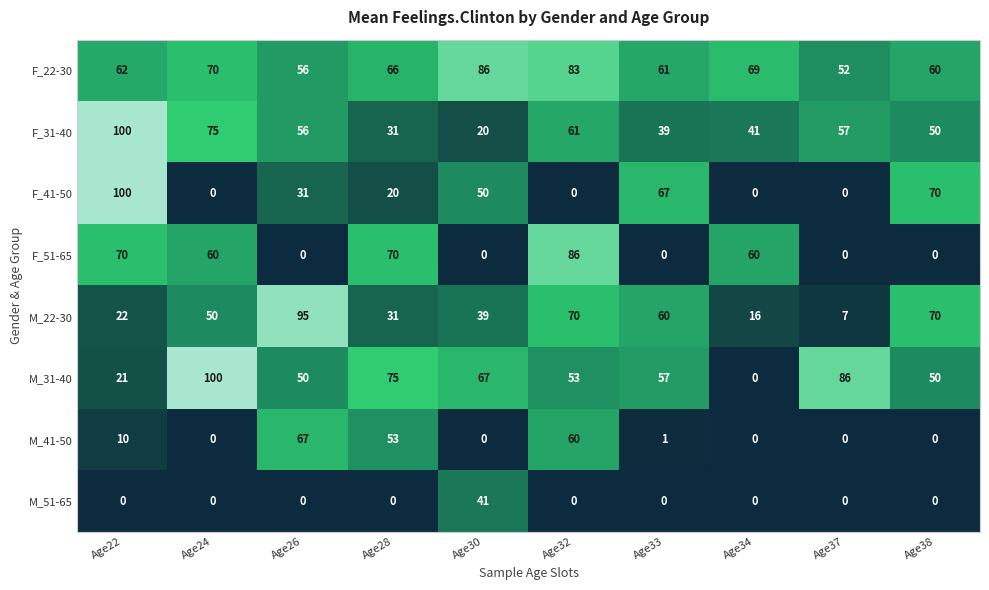

What is the total value across all series at Age33?

285